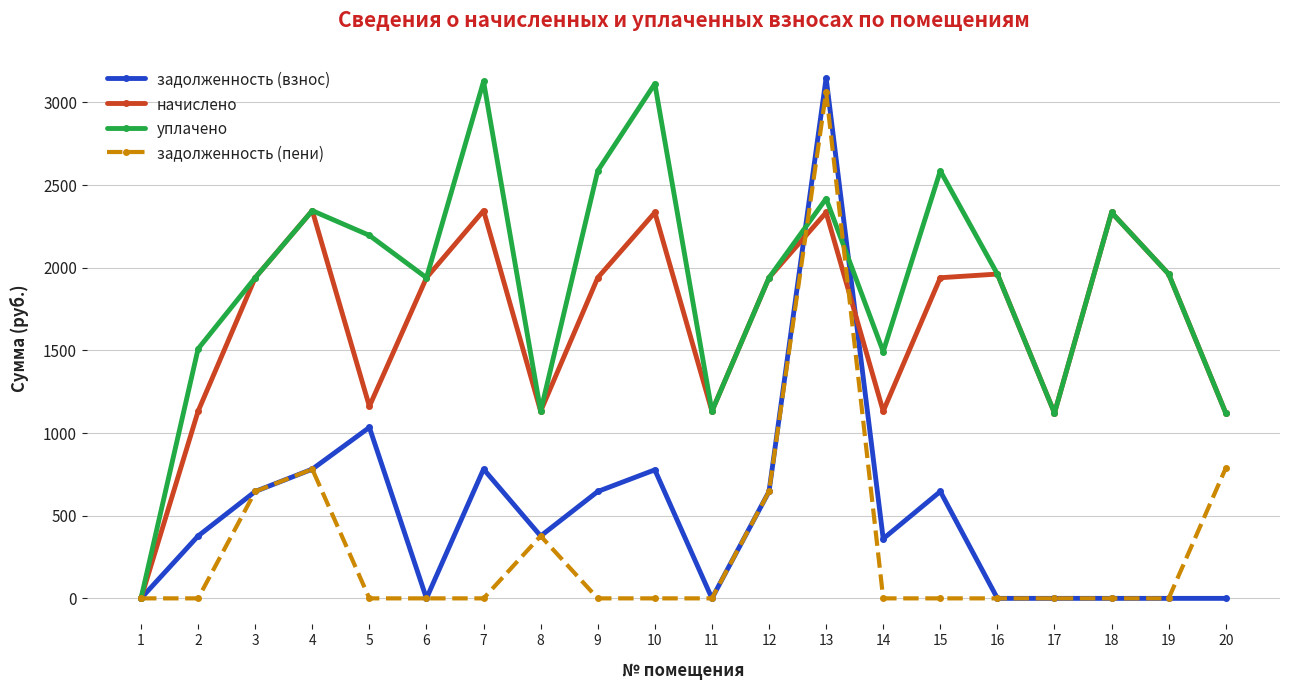

What is the value of the задолженность (взнос) point at the 9th from the left?

646.5